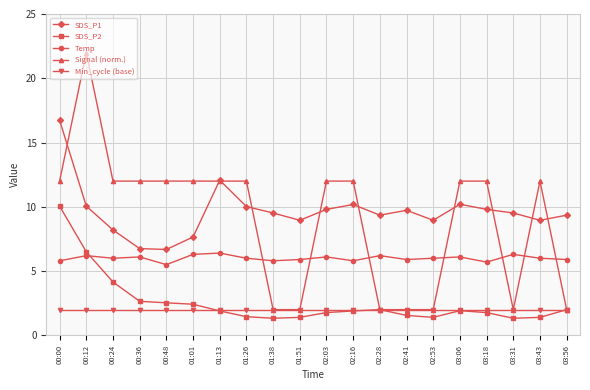

What is the difference between the maximum and minimum values in the SDS_P2 series?

8.7